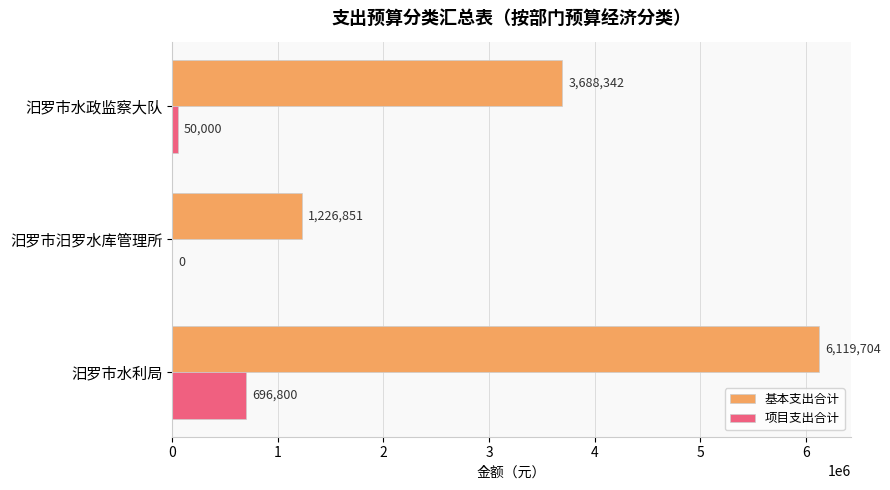

How many data points does each series have?

3